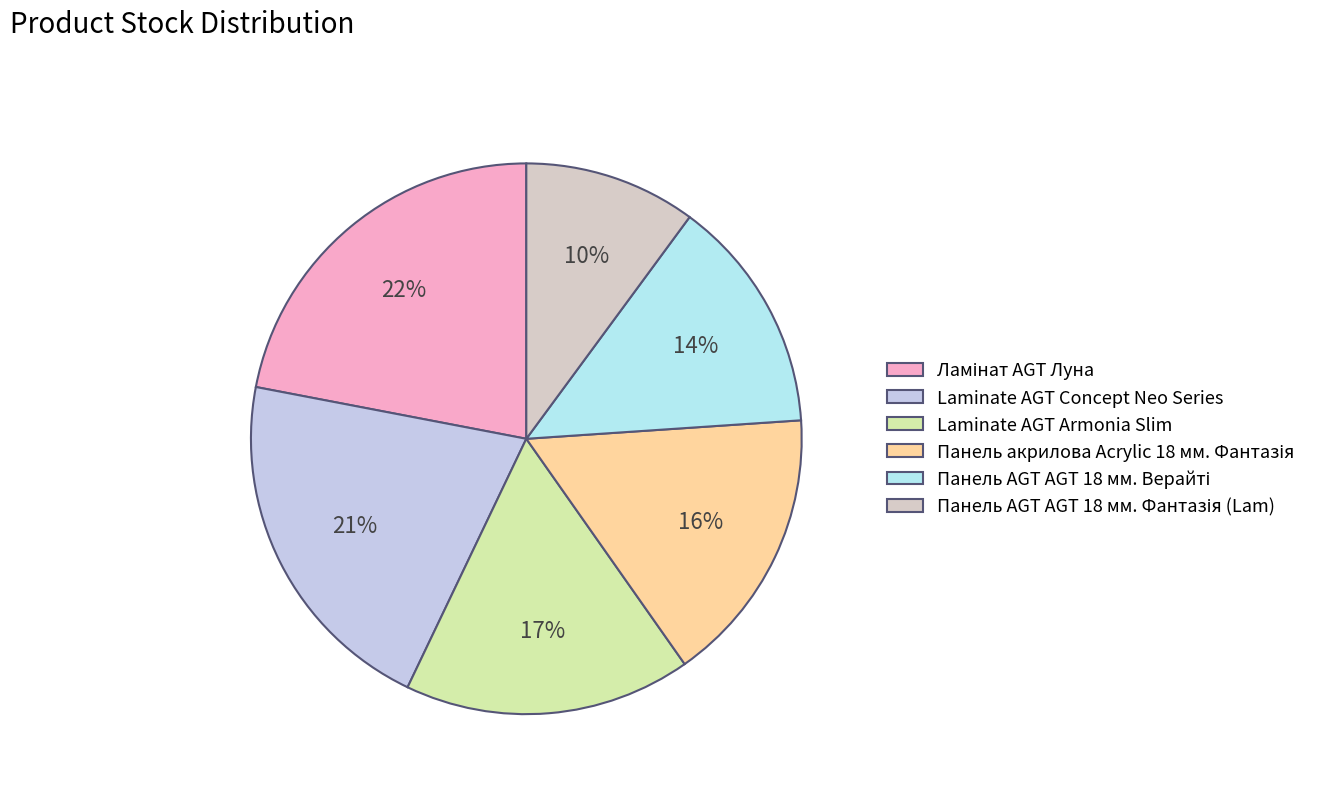

Count the number of slices in the pie.

6